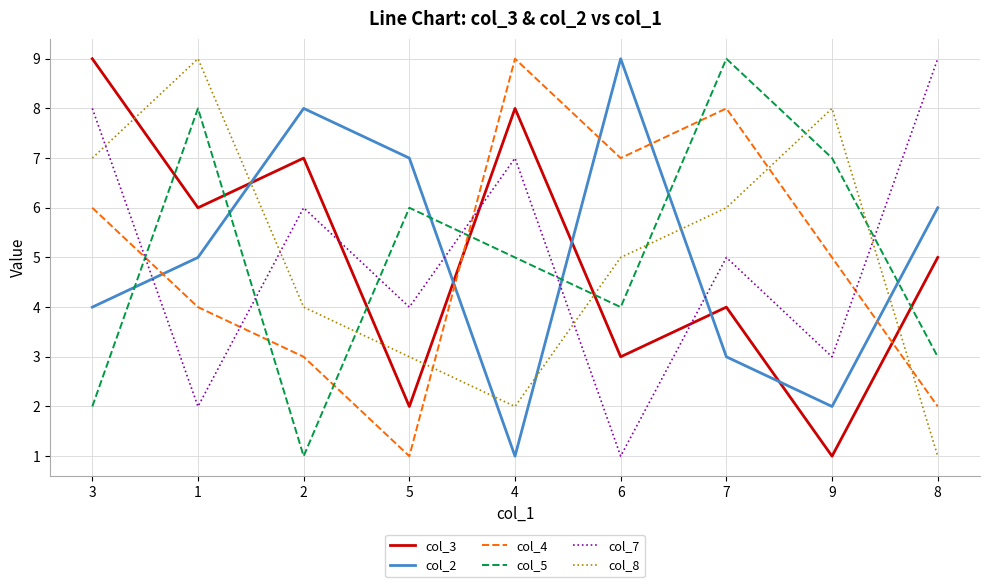

What is the difference between the col_5 values at 1 and 2?

7